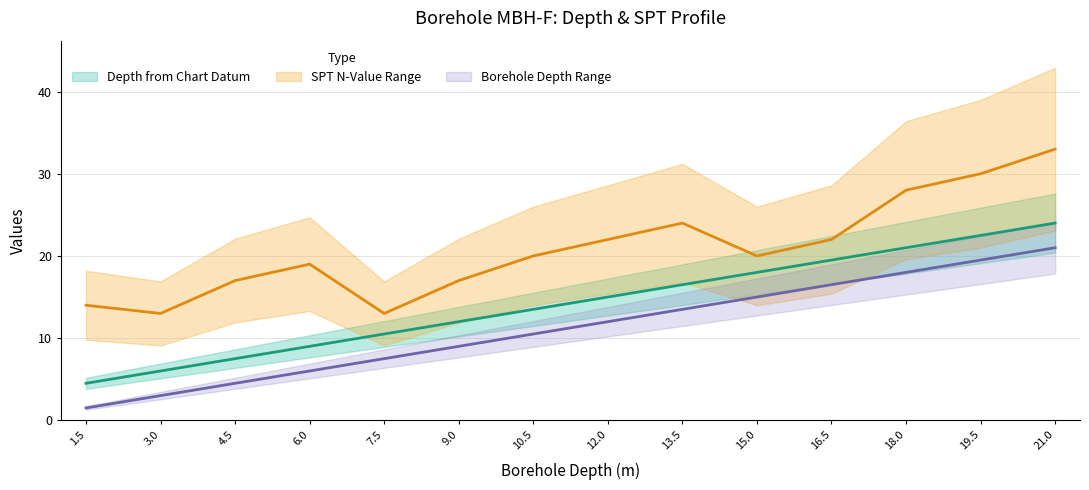

True or false: Depth from Chart Datum and Borehole Depth cross at least once.

False